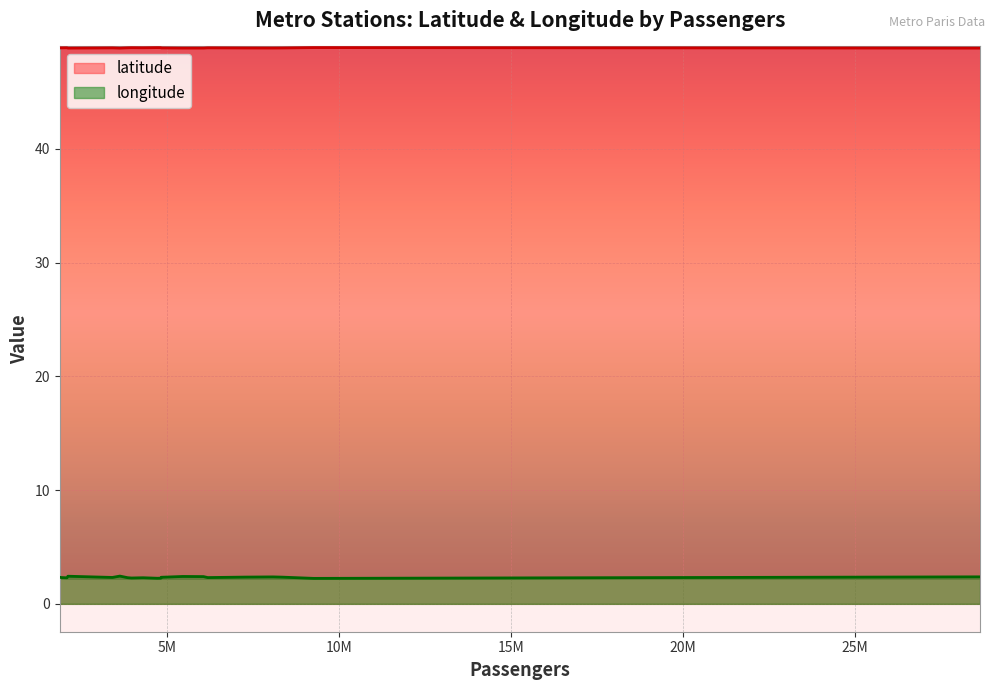

The value of longitude at 2106827 is 2.4. True or false?

True